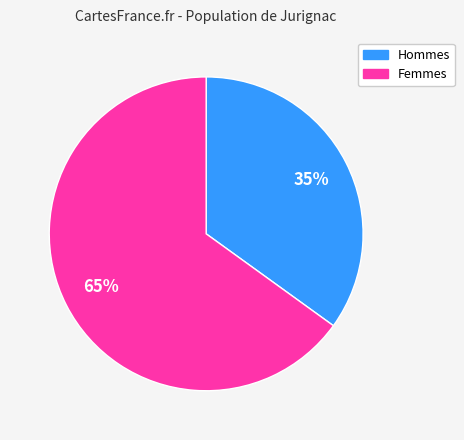

Does any single category account for the majority?

Yes